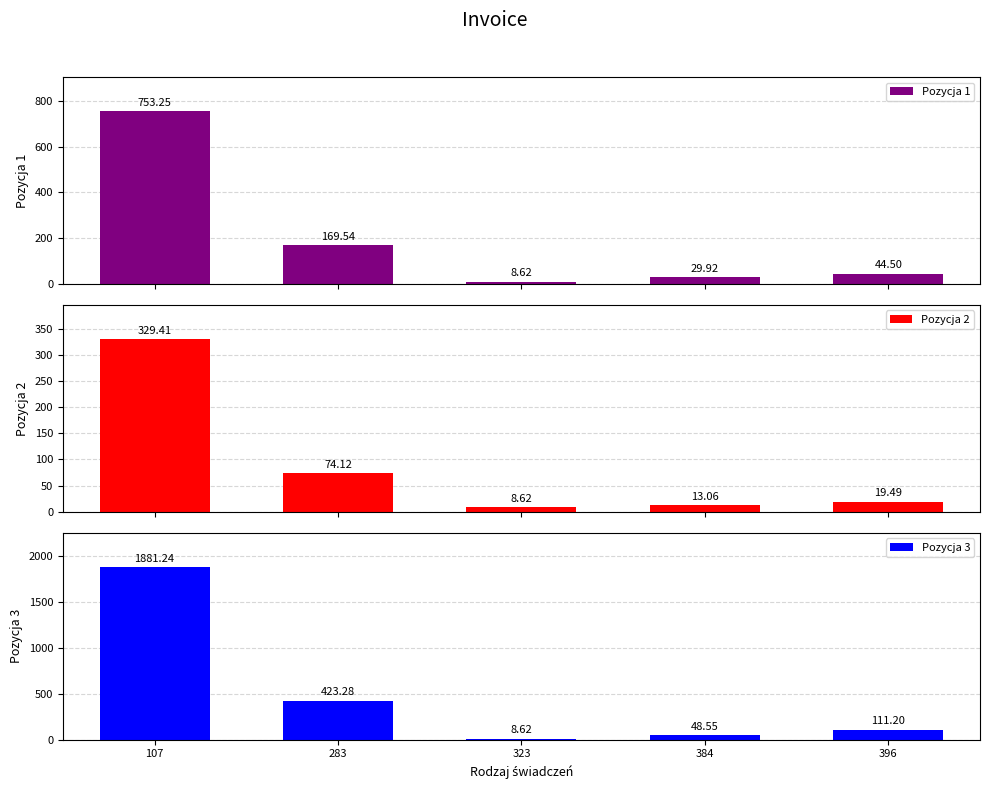

Which series has the largest total across all categories?

Pozycja 3